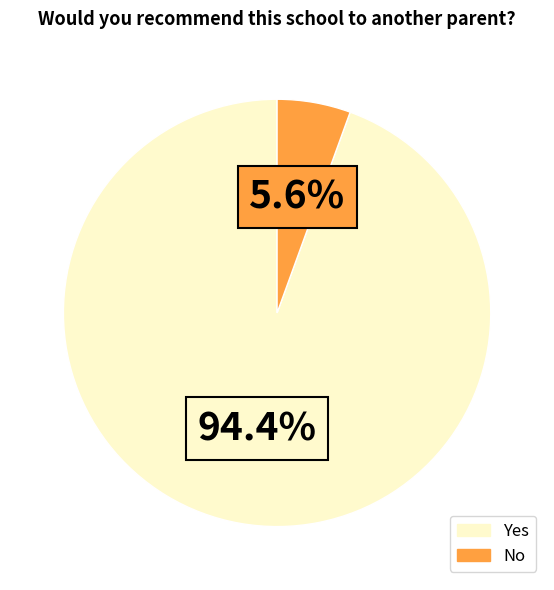

Is there any slice that represents more than half of the pie?

Yes